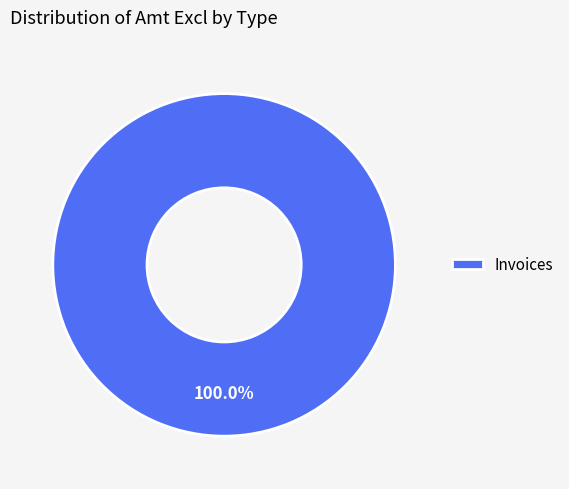

Rank the categories by value from highest to lowest.

Invoices